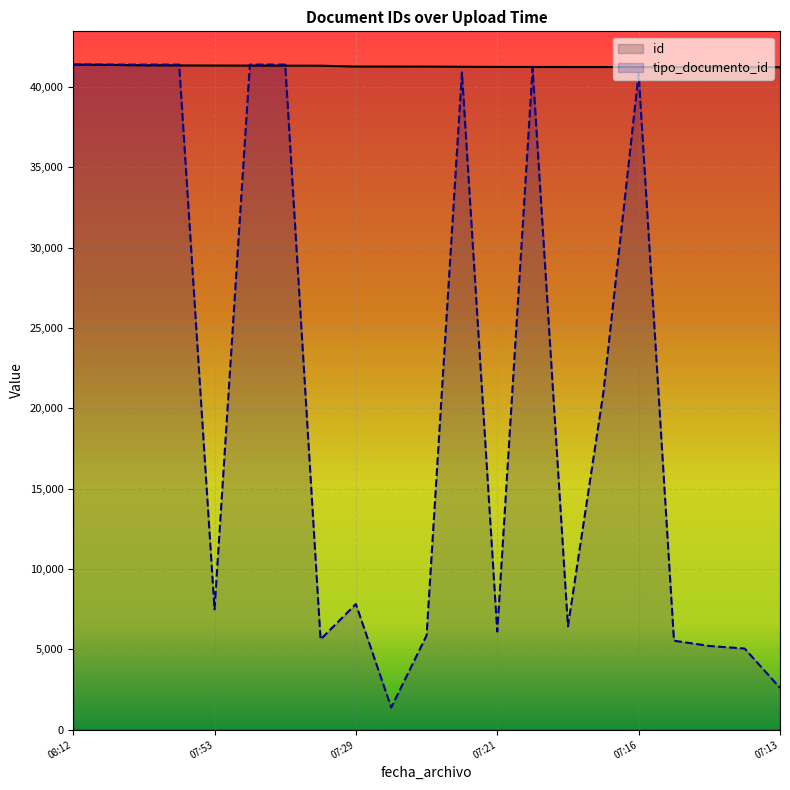

What is the lowest value of the tipo_documento_id series?

1384.8